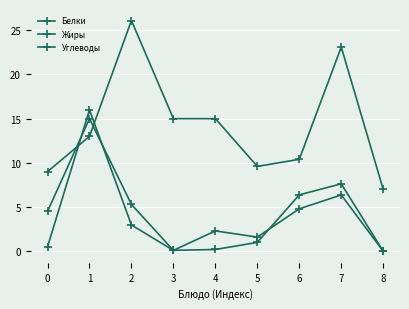

At which label does Углеводы first exceed 13?

2